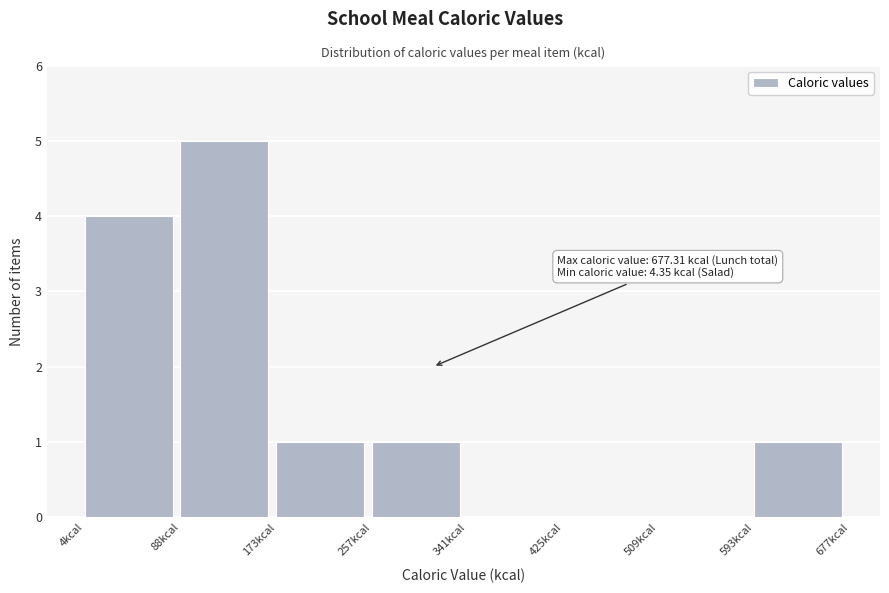

Which range on the x-axis has the tallest bar?

90 to 170